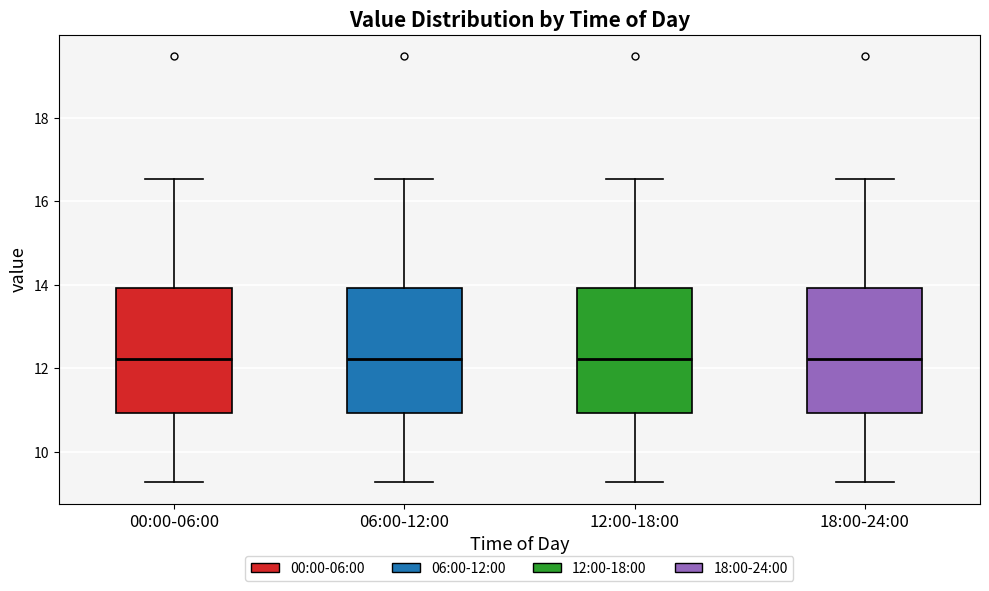

Reading left to right, transcribe this box plot: for each box, give where its median line is, the range the box spans, and where its two whiskers end, as read against the y-axis. The values are not printed on the chart, so give them approximately, as read against the axis.

00:00-06:00: median 12.2, box 11.0 to 14.0, whiskers 9.2 to 16.6
06:00-12:00: median 12.2, box 11.0 to 14.0, whiskers 9.2 to 16.6
12:00-18:00: median 12.2, box 11.0 to 14.0, whiskers 9.2 to 16.6
18:00-24:00: median 12.2, box 11.0 to 14.0, whiskers 9.2 to 16.6